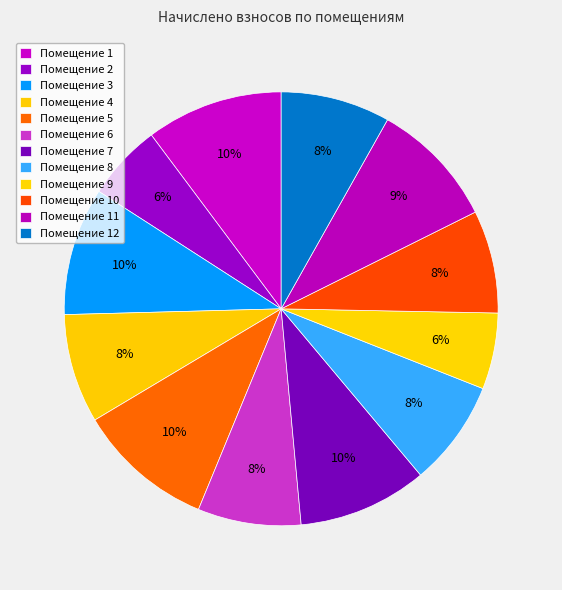

Count the number of slices in the pie.

12